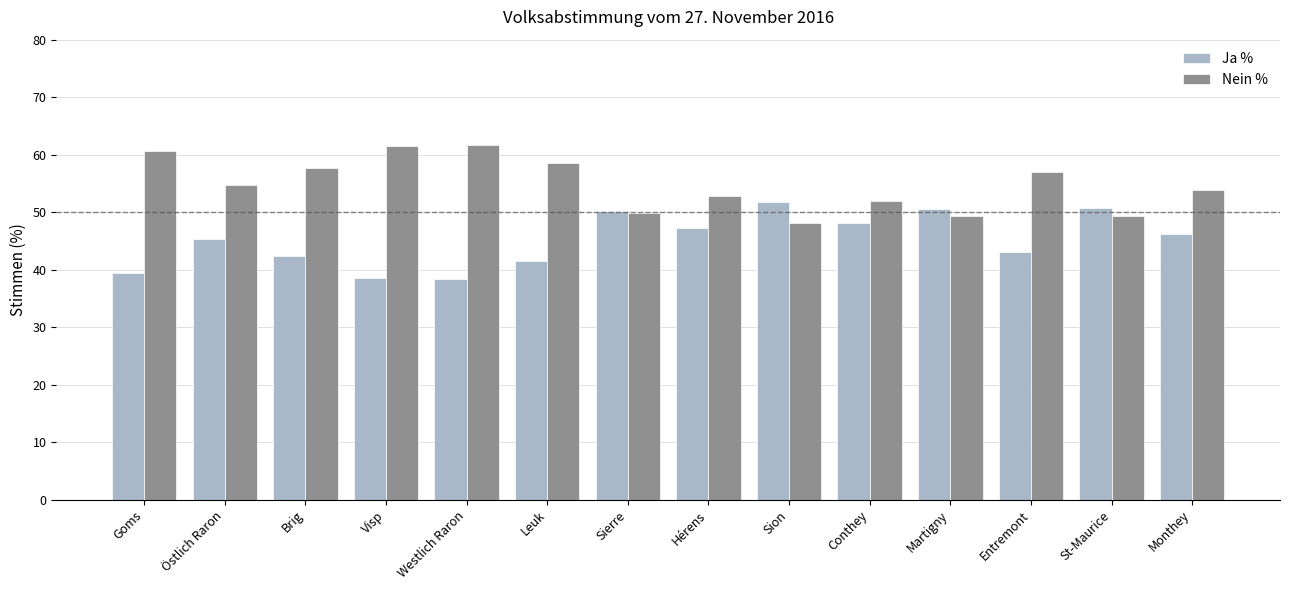

What is the value of the Nein % bar at the 14th from the left?

53.8